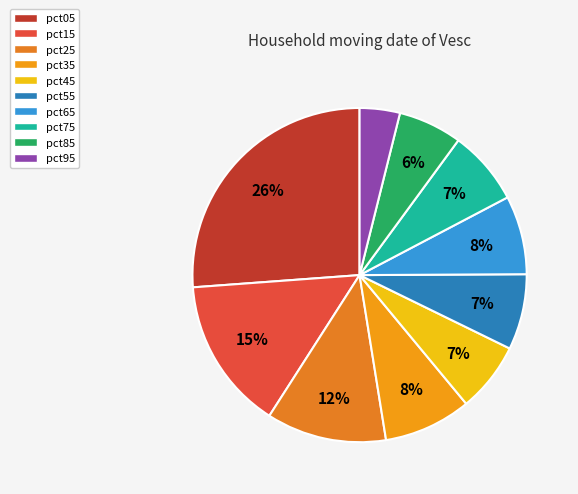

Is the sum of pct25 and pct35 greater than half?

No